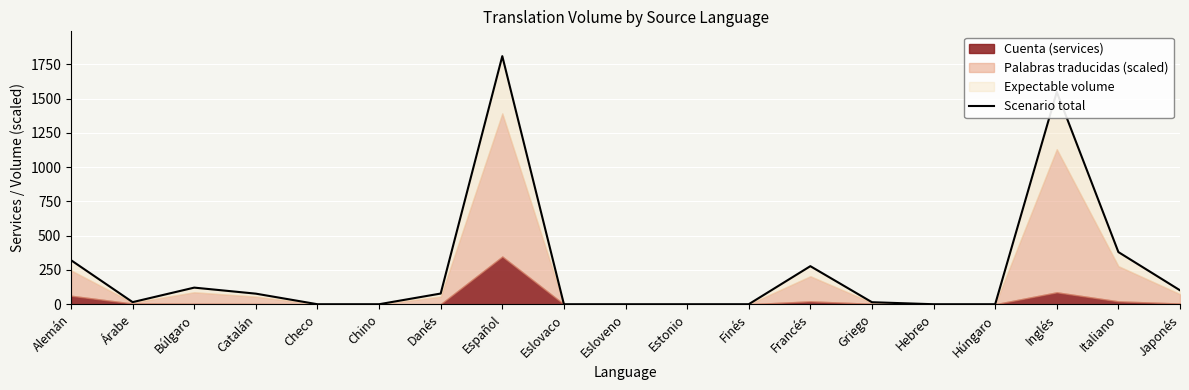

Where is the first local maximum?

Búlgaro